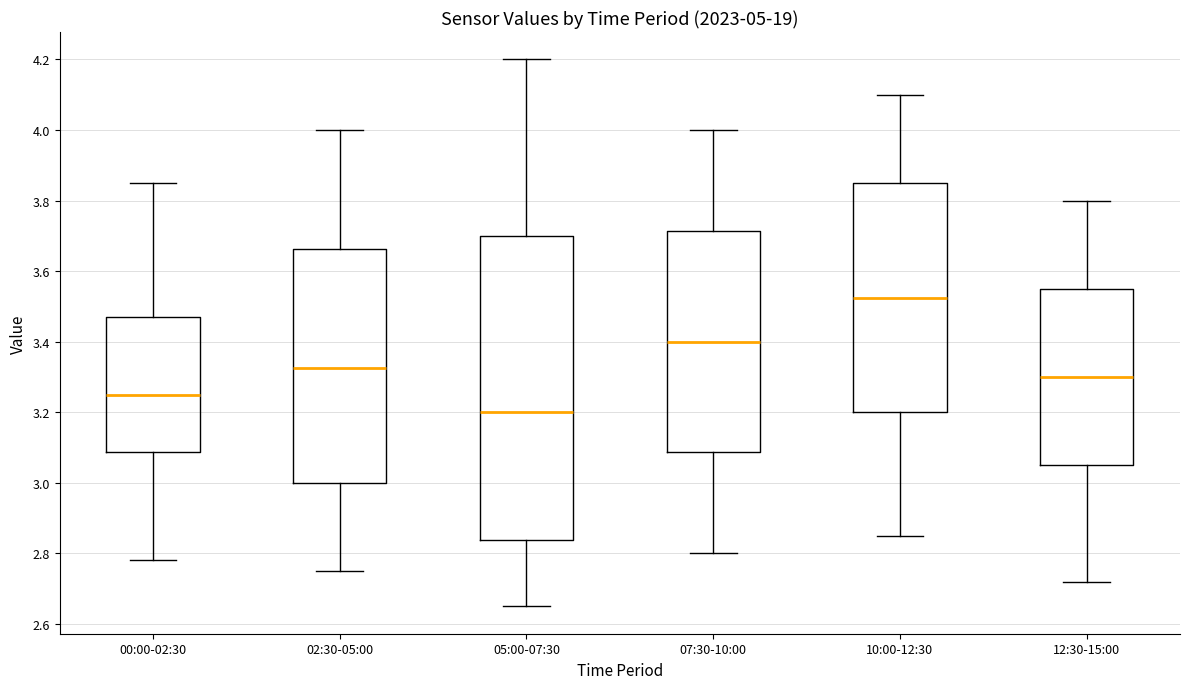

Reading left to right, read every box against the y-axis: the position of its median line, the range the box covers, and the ends of its whiskers. The values are not printed on the chart, so give them approximately, as read against the axis.

00:00-02:30: median 3.26, box 3.08 to 3.48, whiskers 2.78 to 3.86
02:30-05:00: median 3.32, box 3.00 to 3.66, whiskers 2.76 to 4.00
05:00-07:30: median 3.20, box 2.84 to 3.70, whiskers 2.66 to 4.20
07:30-10:00: median 3.40, box 3.08 to 3.72, whiskers 2.80 to 4.00
10:00-12:30: median 3.52, box 3.20 to 3.86, whiskers 2.86 to 4.10
12:30-15:00: median 3.30, box 3.06 to 3.56, whiskers 2.72 to 3.80